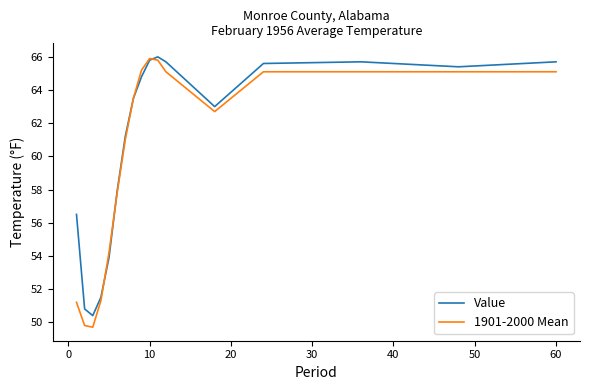

How many categories are shown in the chart?

17